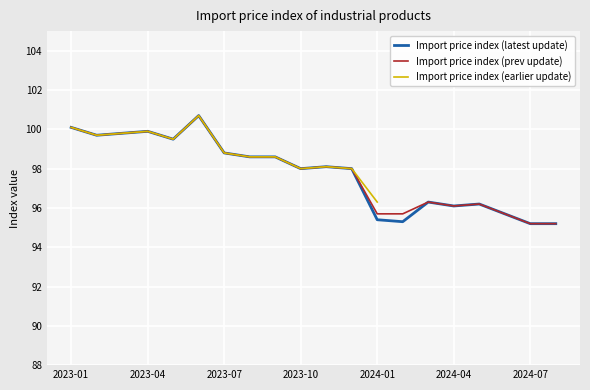

What is the difference between the maximum and second lowest values in the Import price index (prev update) series?

5.5